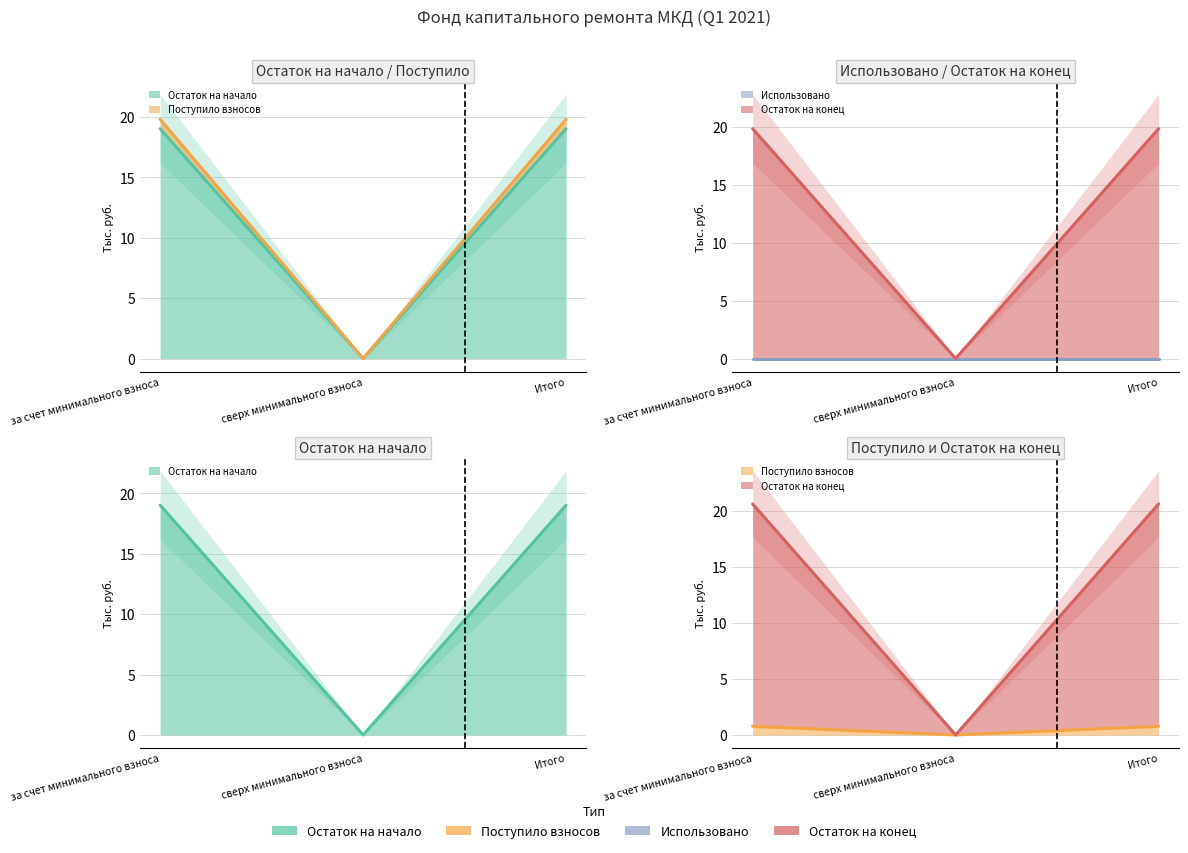

At which category is the sum across all series the highest?

за счет минимального взноса